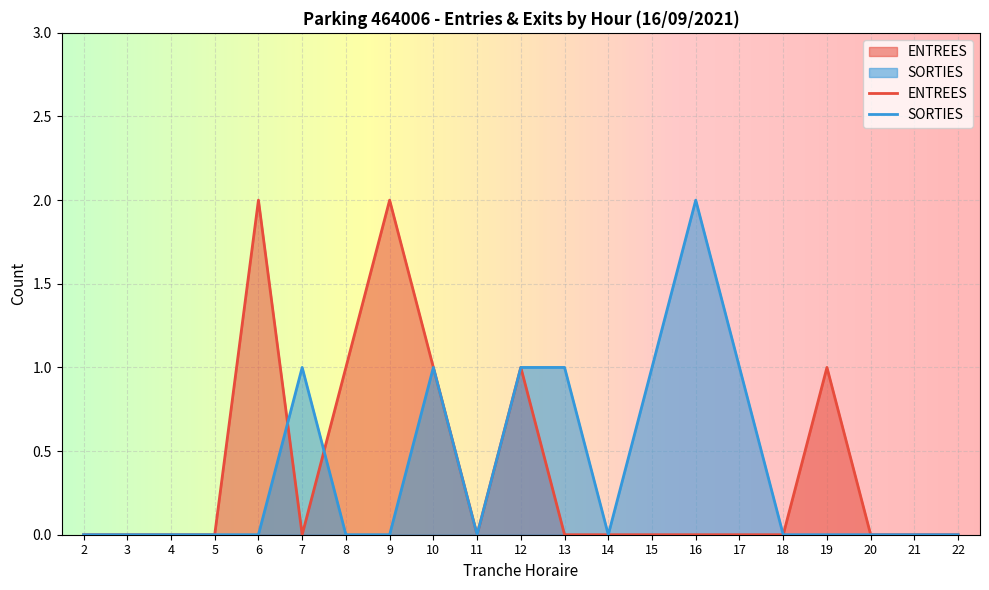

Between 13 and 16, which series saw the biggest shift?

SORTIES